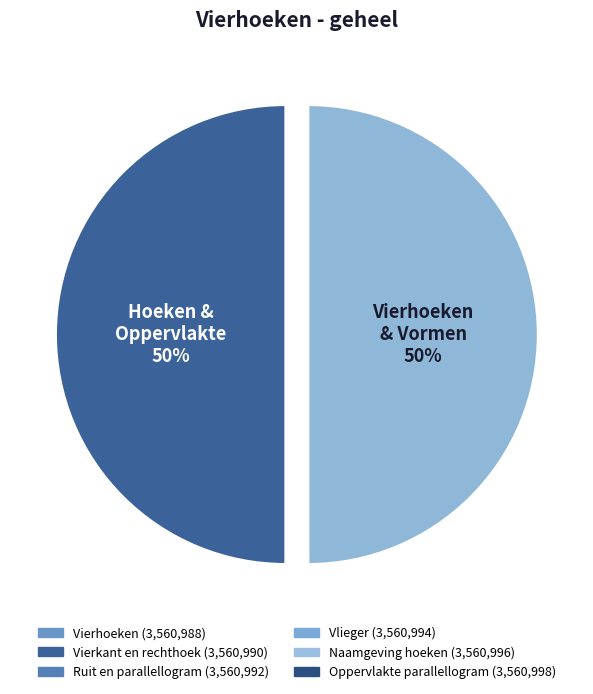

To the nearest percent, what is the average slice percentage?

50%